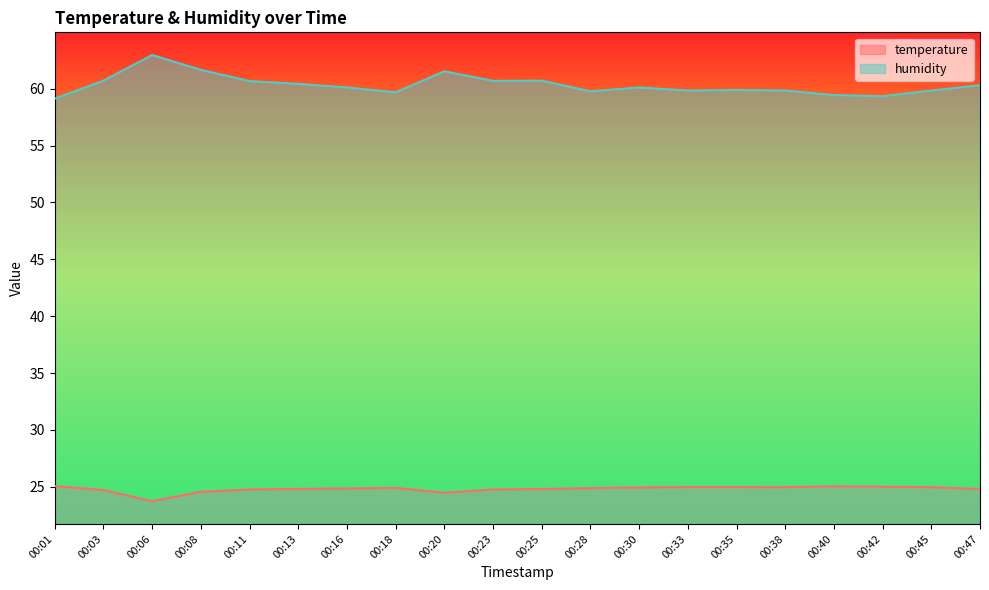

How many lines are shown in the chart?

2